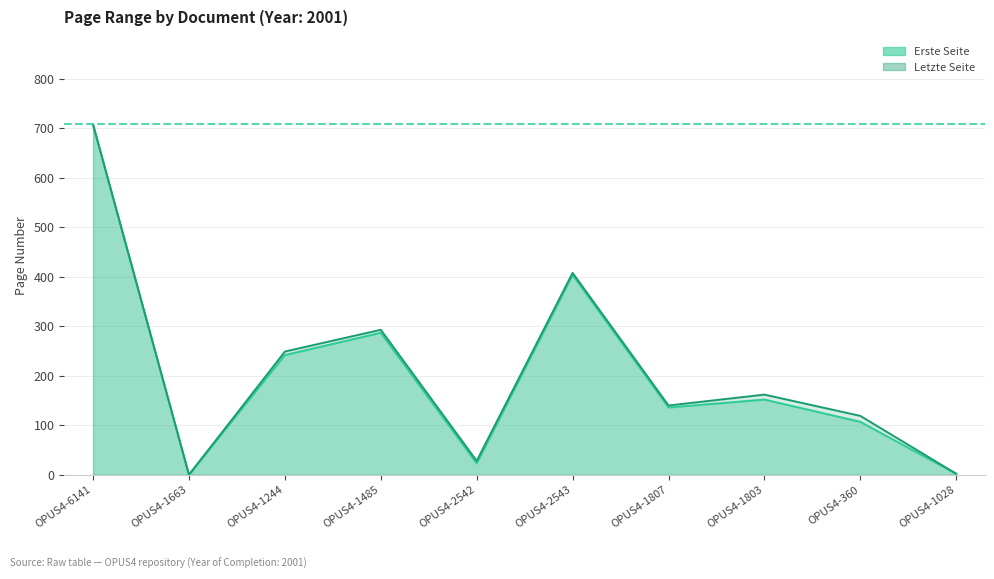

True or false: Letzte Seite and Erste Seite intersect in this chart.

False